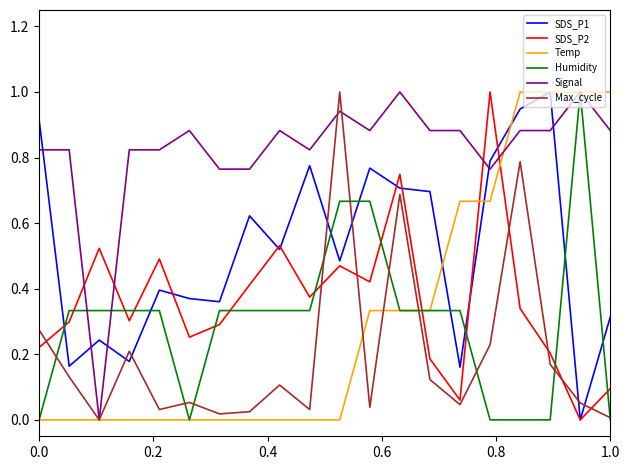

What is the maximum value for SDS_P1?

1.0